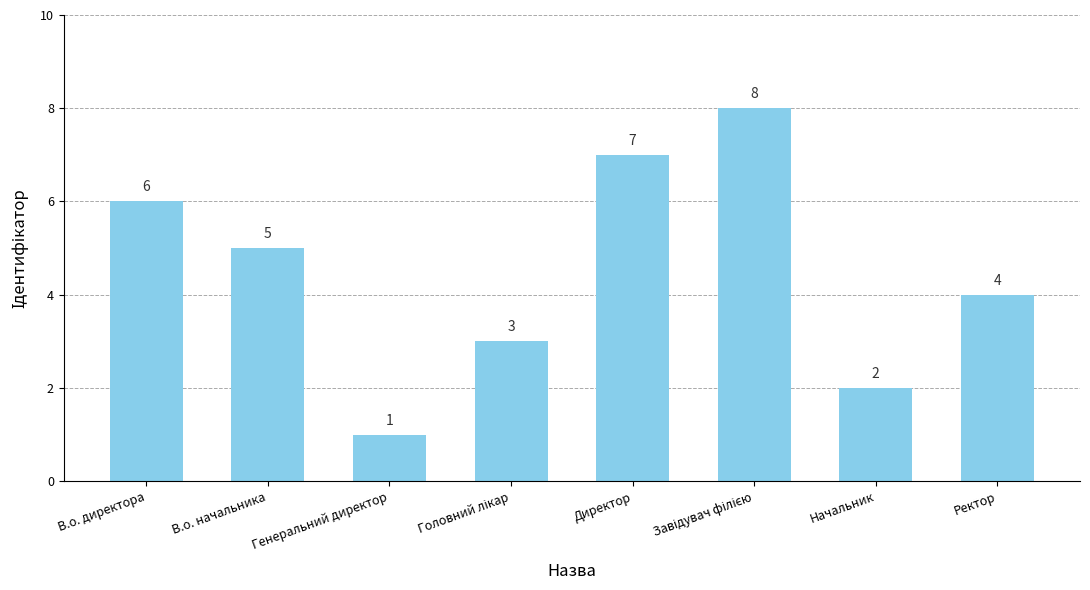

How many data points are less than 5?

4